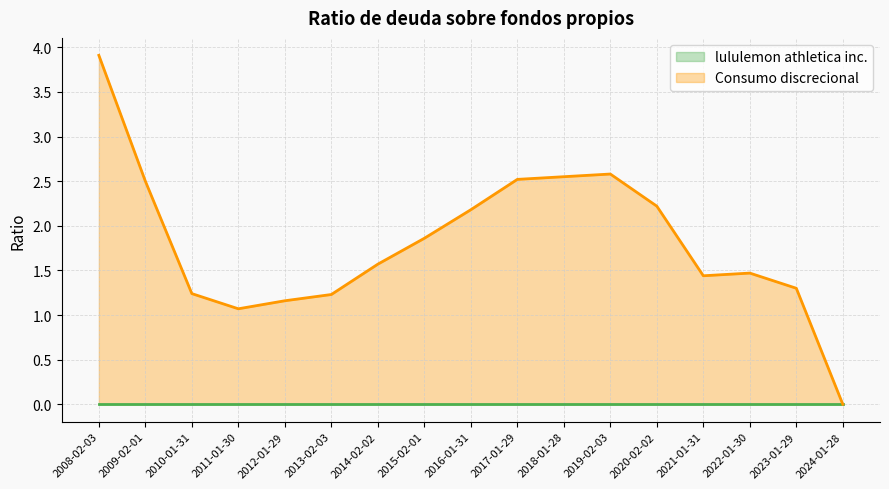

How many points are higher than both their immediate neighbors (excluding endpoints)?

2